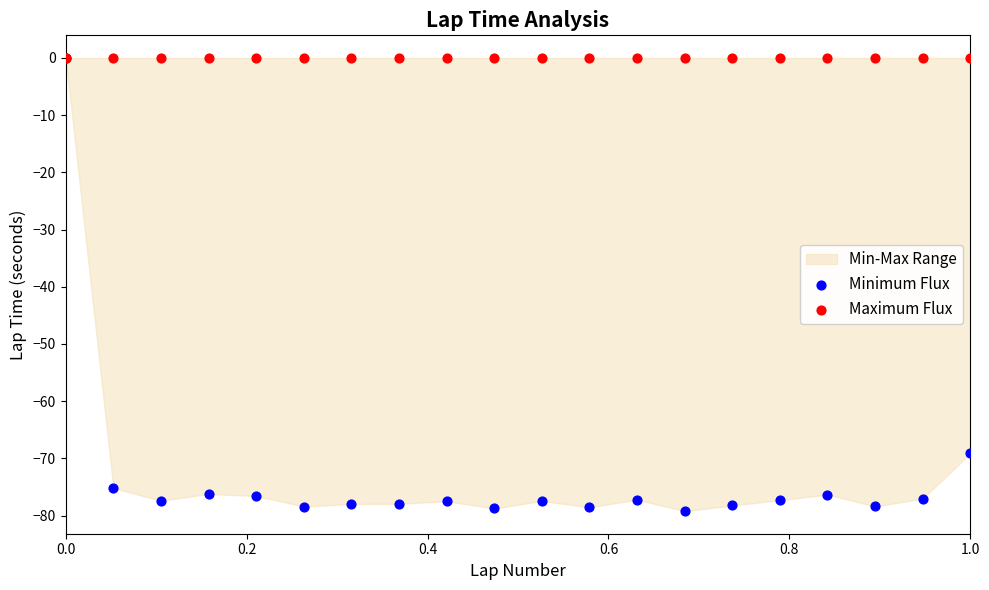

In the Minimum Flux series, what Y value is closest to -39?

-69.1